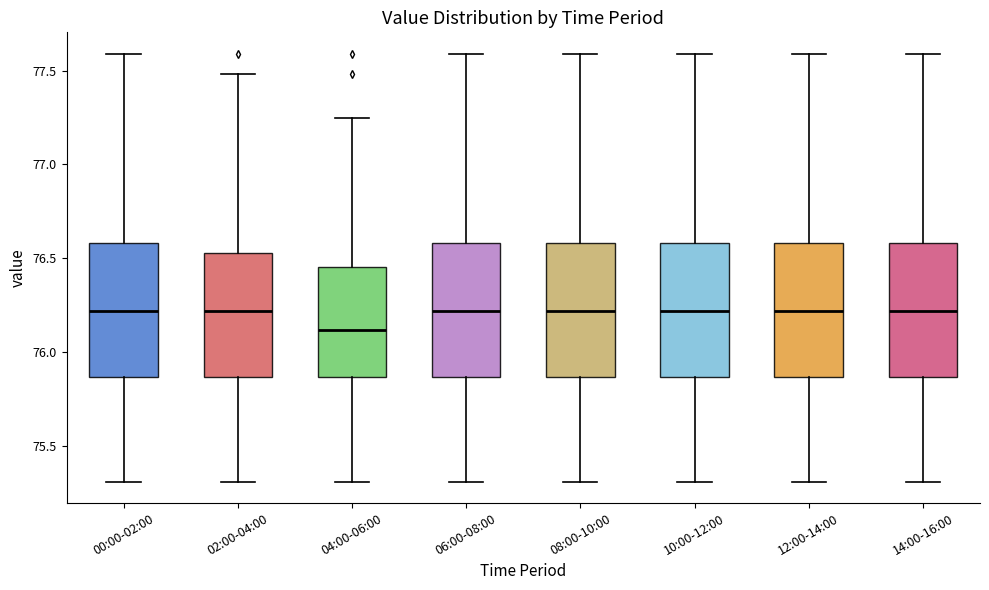

Reading left to right, transcribe this box plot: for each box, give where its median line is, the range the box spans, and where its two whiskers end, as read against the y-axis. The values are not printed on the chart, so give them approximately, as read against the axis.

00:00-02:00: median 76.20, box 75.85 to 76.60, whiskers 75.30 to 77.60
02:00-04:00: median 76.20, box 75.85 to 76.55, whiskers 75.30 to 77.50
04:00-06:00: median 76.10, box 75.85 to 76.45, whiskers 75.30 to 77.25
06:00-08:00: median 76.20, box 75.85 to 76.60, whiskers 75.30 to 77.60
08:00-10:00: median 76.20, box 75.85 to 76.60, whiskers 75.30 to 77.60
10:00-12:00: median 76.20, box 75.85 to 76.60, whiskers 75.30 to 77.60
12:00-14:00: median 76.20, box 75.85 to 76.60, whiskers 75.30 to 77.60
14:00-16:00: median 76.20, box 75.85 to 76.60, whiskers 75.30 to 77.60